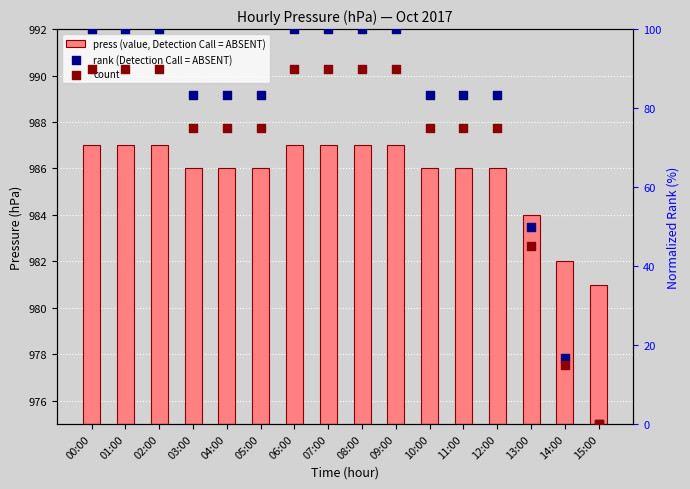

Which series contains the highest Y value?

rank (Detection Call = ABSENT)